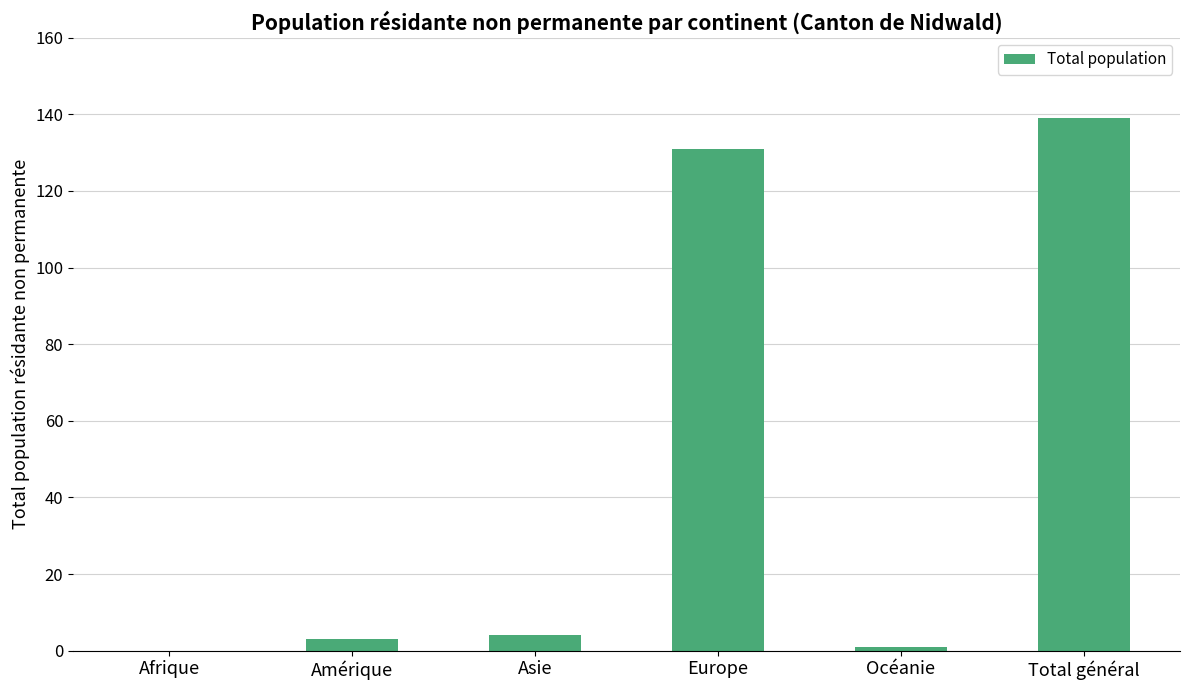

At which category does the chart reach its peak across all series?

Total général